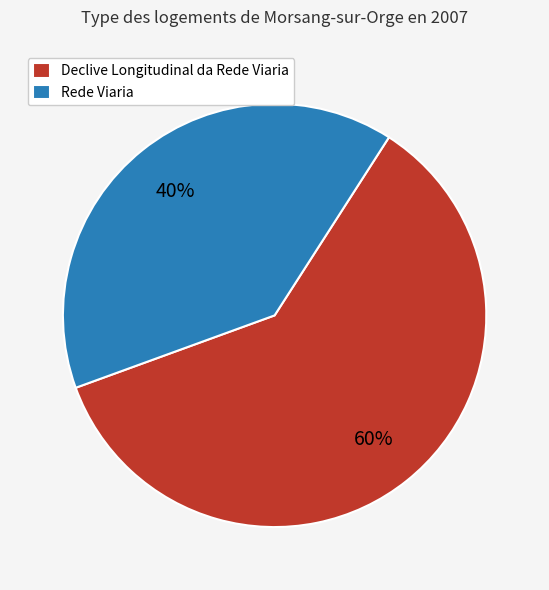

How many segments does this pie chart have?

2